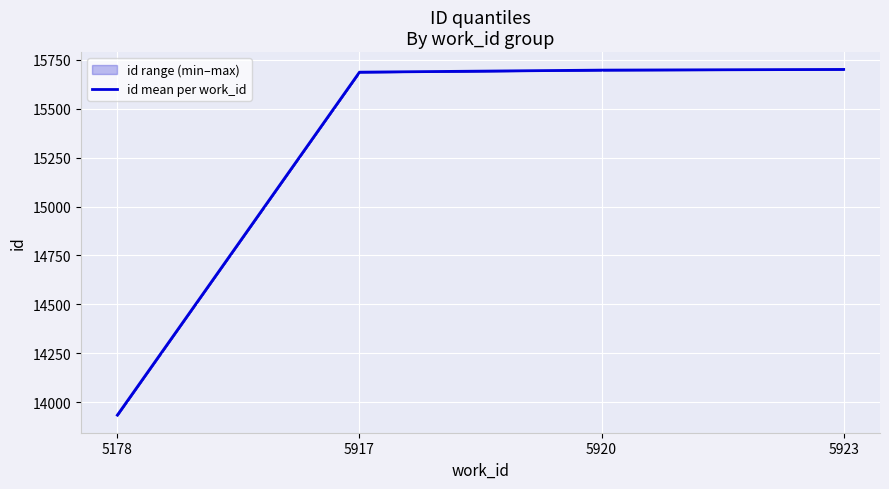

Reading left to right, list all the values displayed in this chart.

5178=13933.5	5917=15687.0	5920=15697.5	5923=15701.0